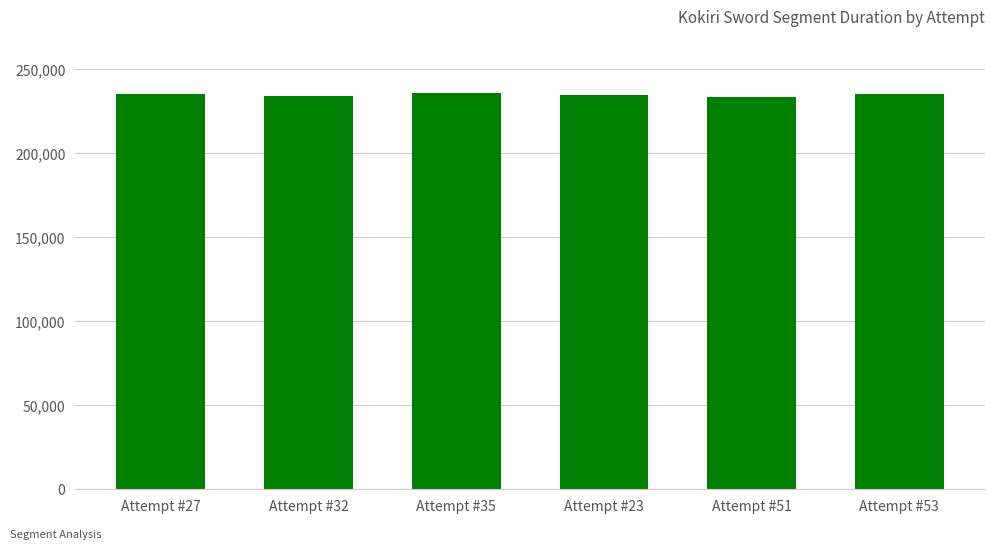

Are the bars horizontal?

No